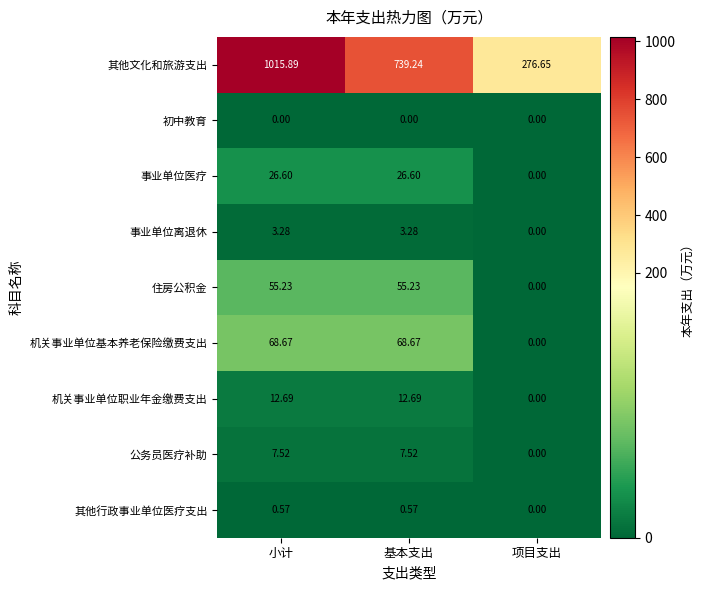

At which category does the chart reach its peak across all series?

小计